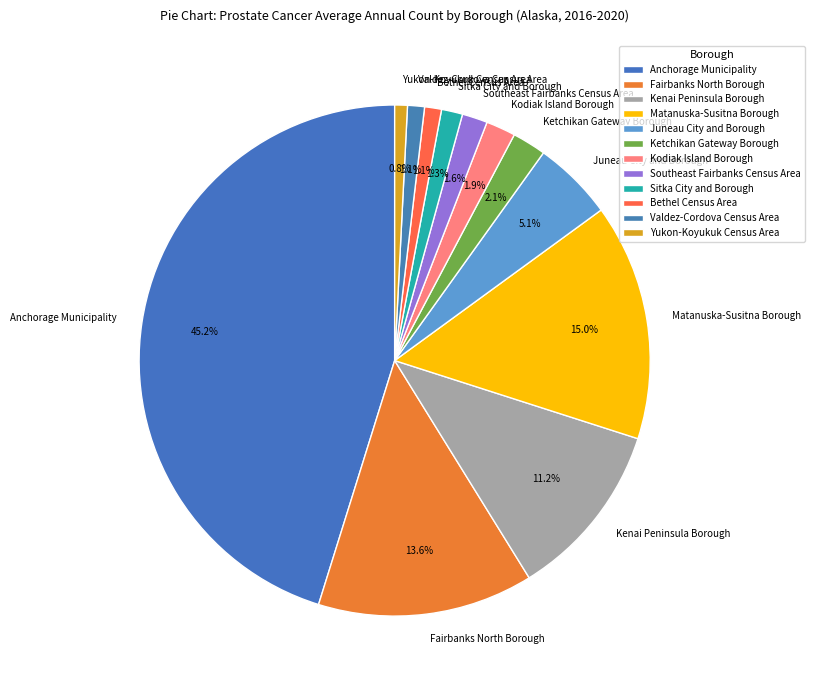

Is it true that Yukon-Koyukuk Census Area is 1% of the pie?

True